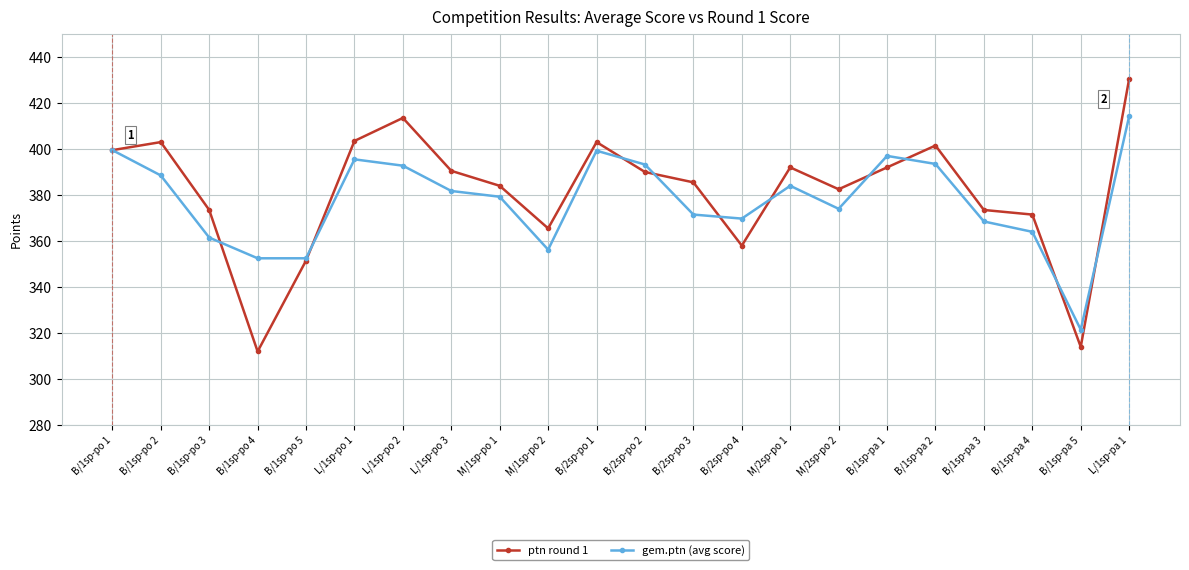

Which series changed the most between B/1sp-po 4 and B/2sp-po 1?

ptn round 1